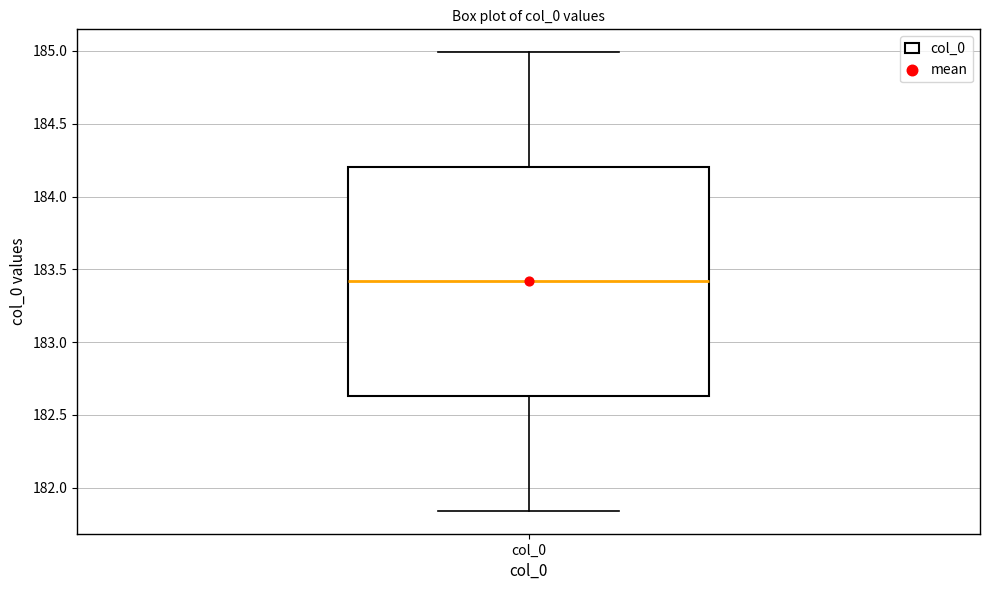

Where is the lower edge of the box for col_0 on the y-axis? The values are not printed on the chart, so give them approximately, as read against the axis.

182.65